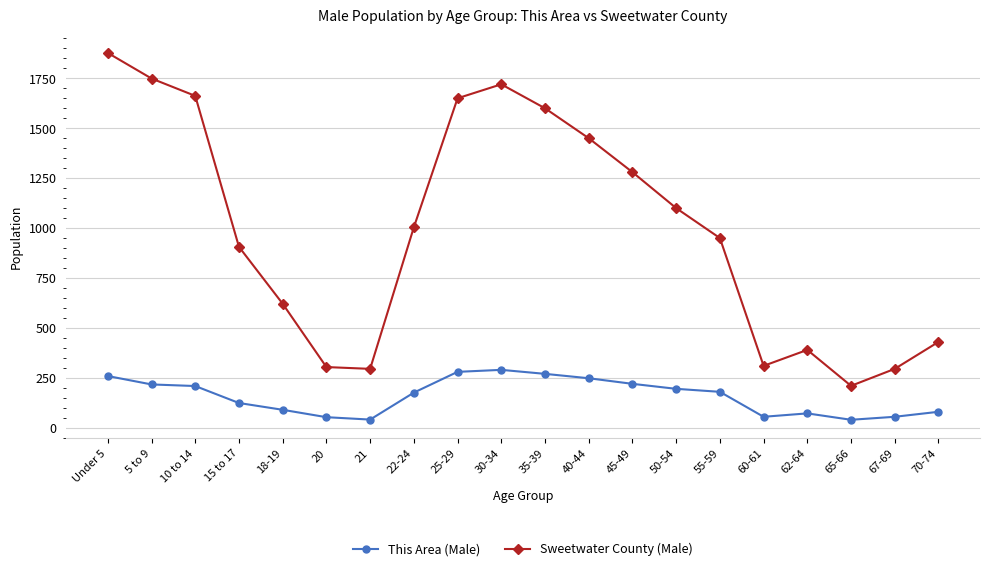

What is the total value across all series at 5 to 9?

1966